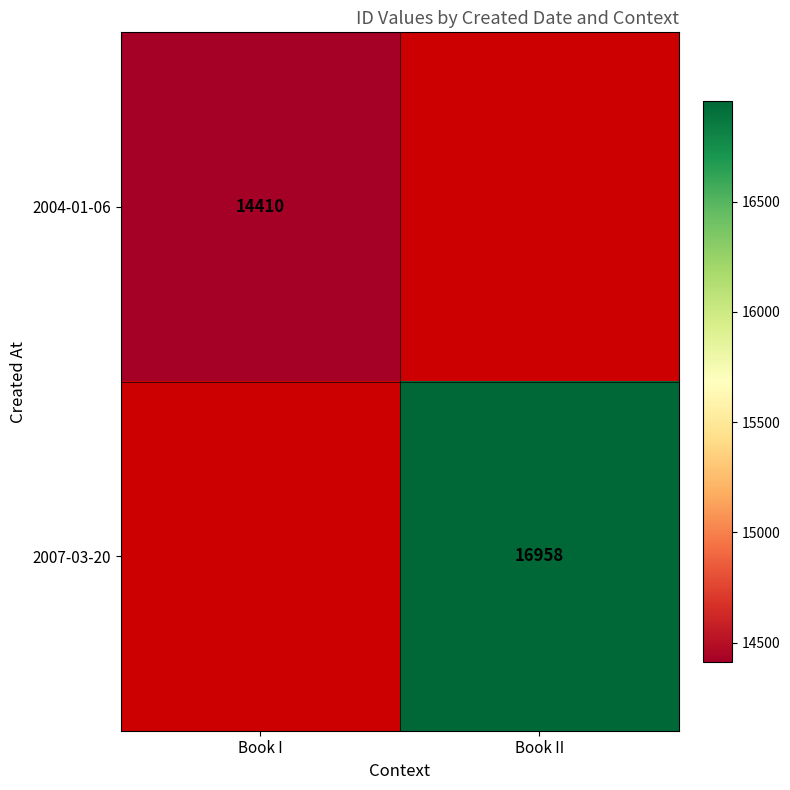

Which category has the lowest value across all series?

Book II